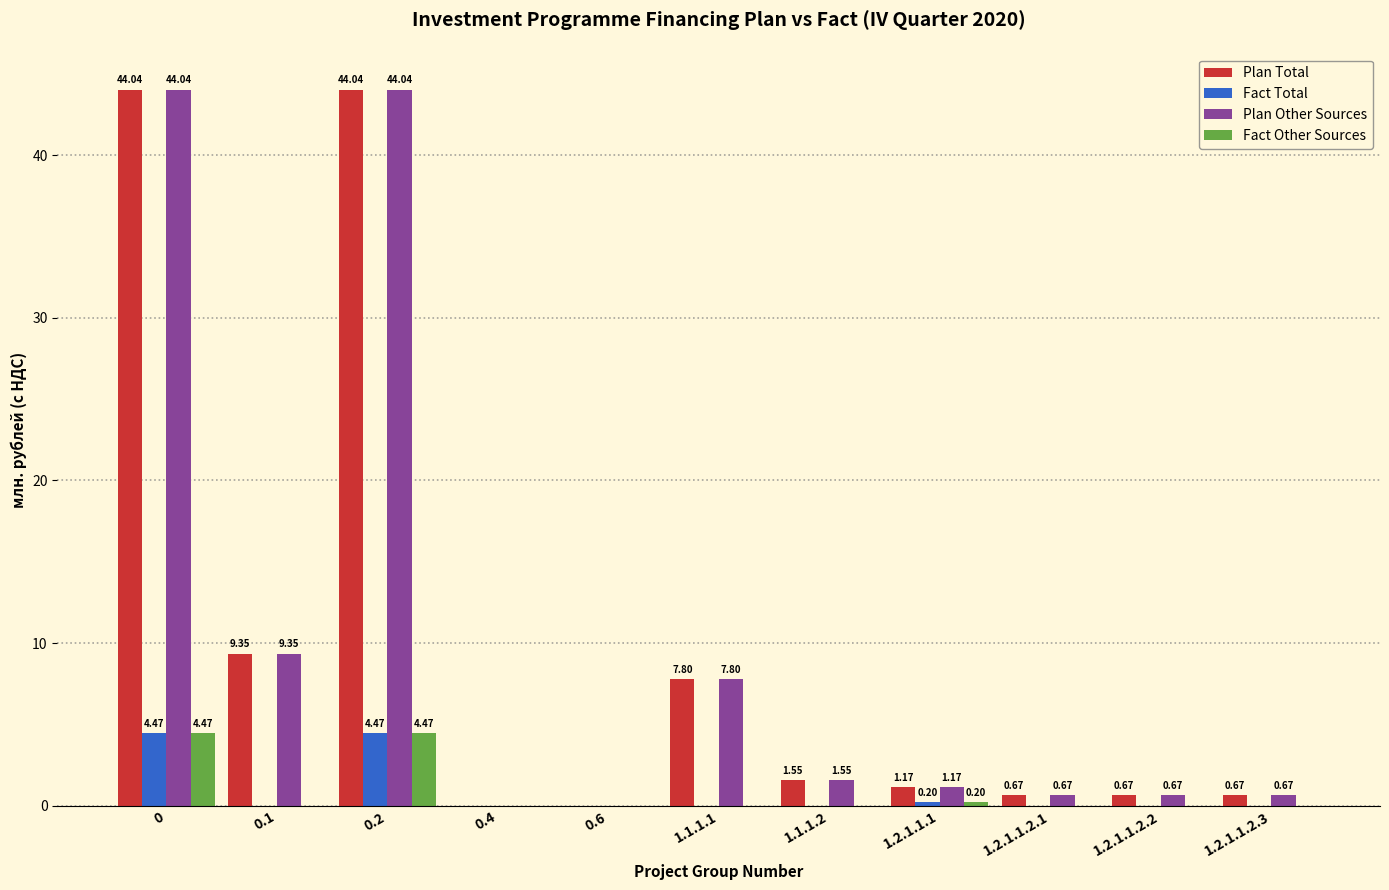

What is the sum of the Plan Other Sources values at 1.1.1.1 and 1.2.1.1.1?

9.0